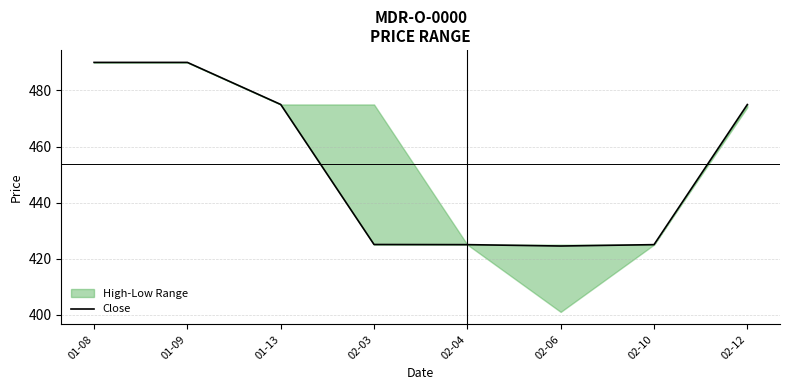

Reading left to right, transcribe all the data shown in this chart.

01-08=490.0	01-09=490.0	01-13=475.0	02-03=425.1	02-04=425.0	02-06=424.5	02-10=425.0	02-12=475.0